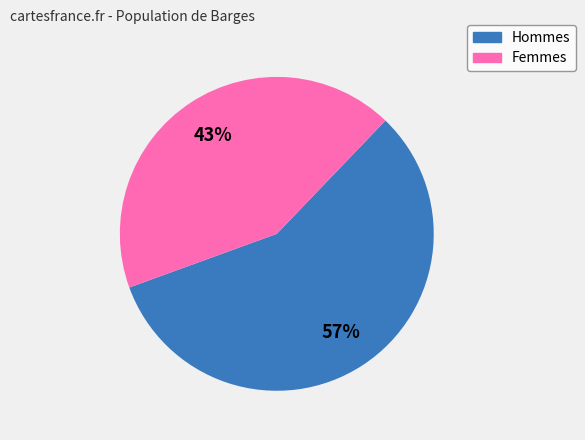

How many segments does this pie chart have?

2